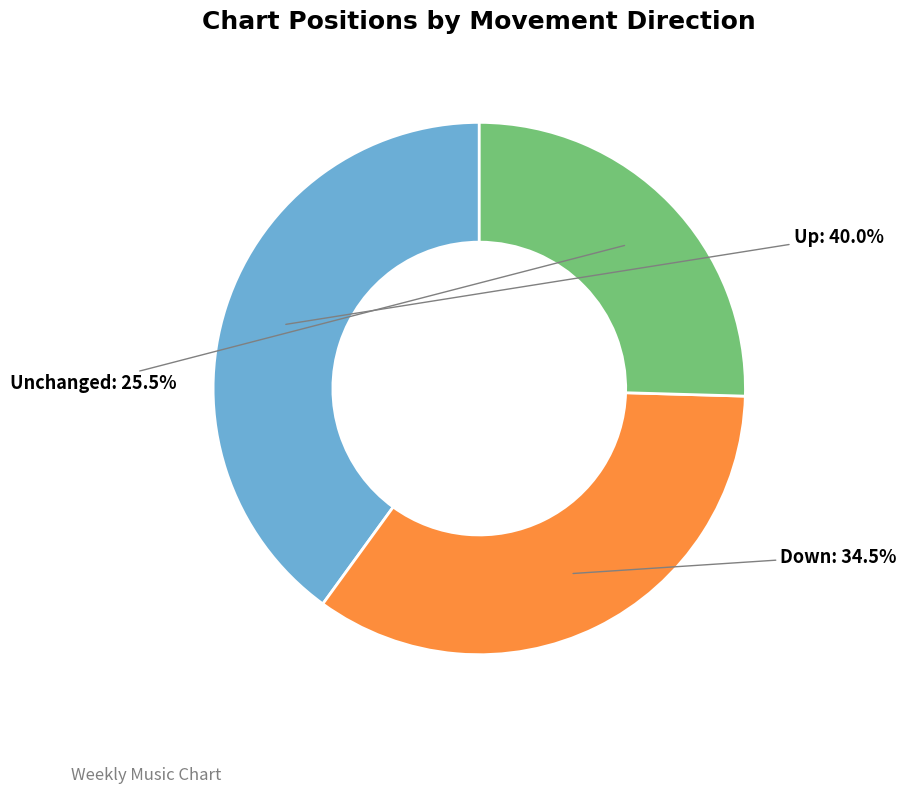

Count the number of slices in the pie.

3